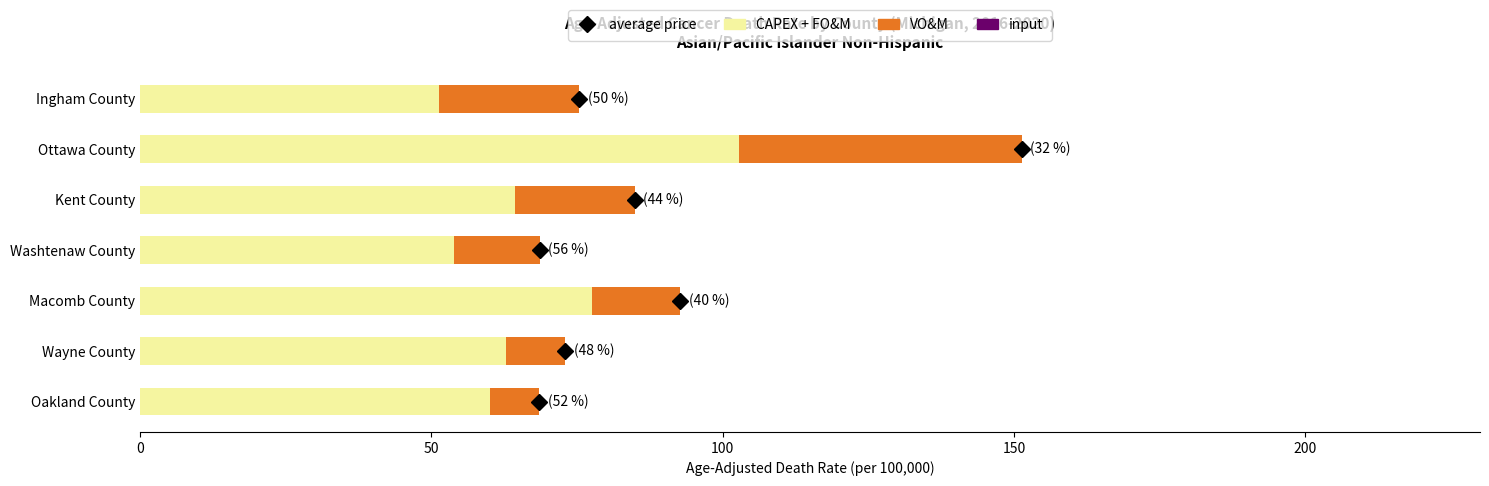

True or false: CAPEX + FO&M has a value of 102.8 at Ottawa County.

True